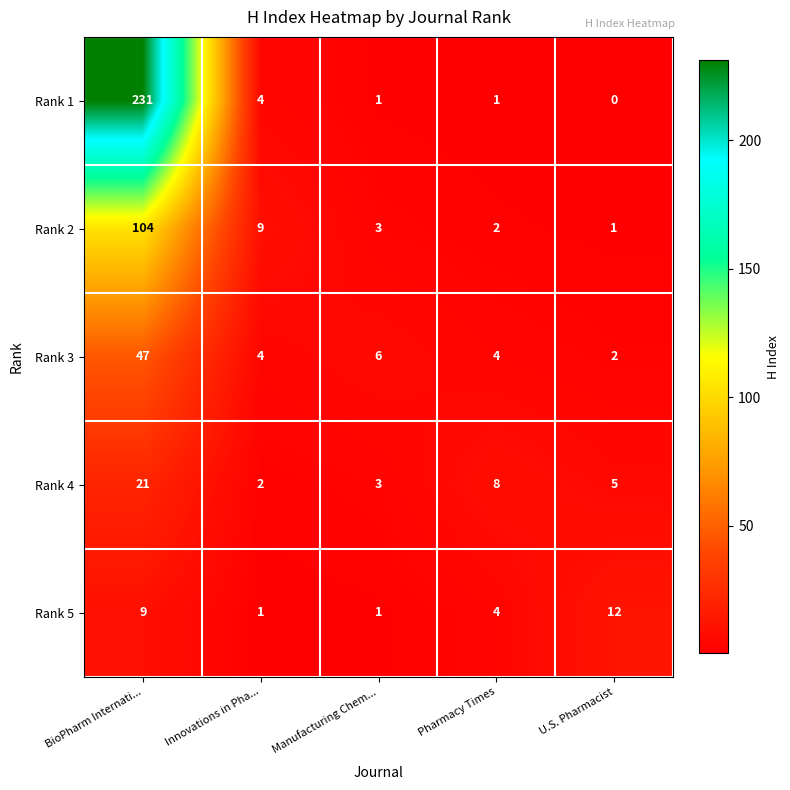

What is the difference between the highest and lowest values at U.S. Pharmacist?

12